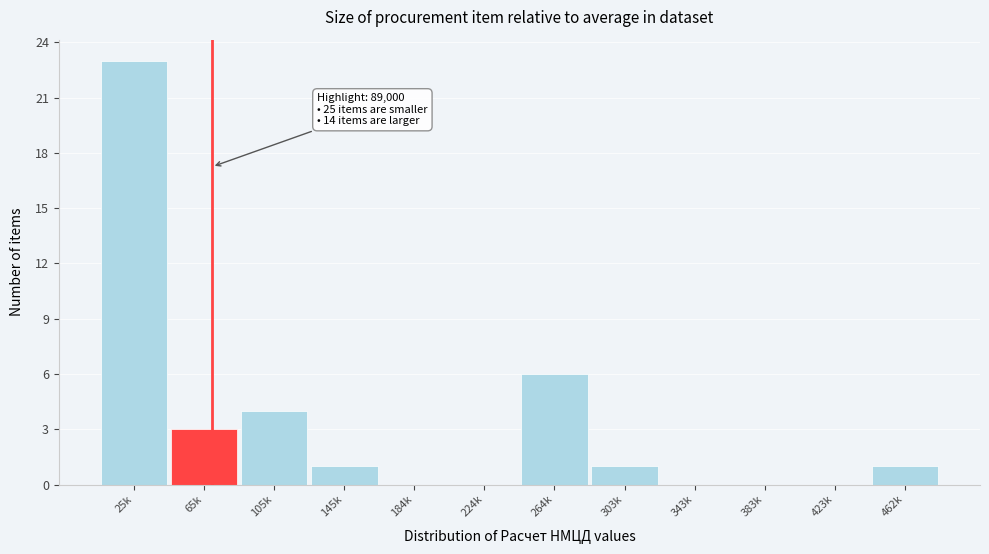

Reading left to right, what are all the values shown in this chart?

25k=23	65k=3	105k=4	145k=1	184k=0	224k=0	264k=6	303k=1	343k=0	383k=0	423k=0	462k=1